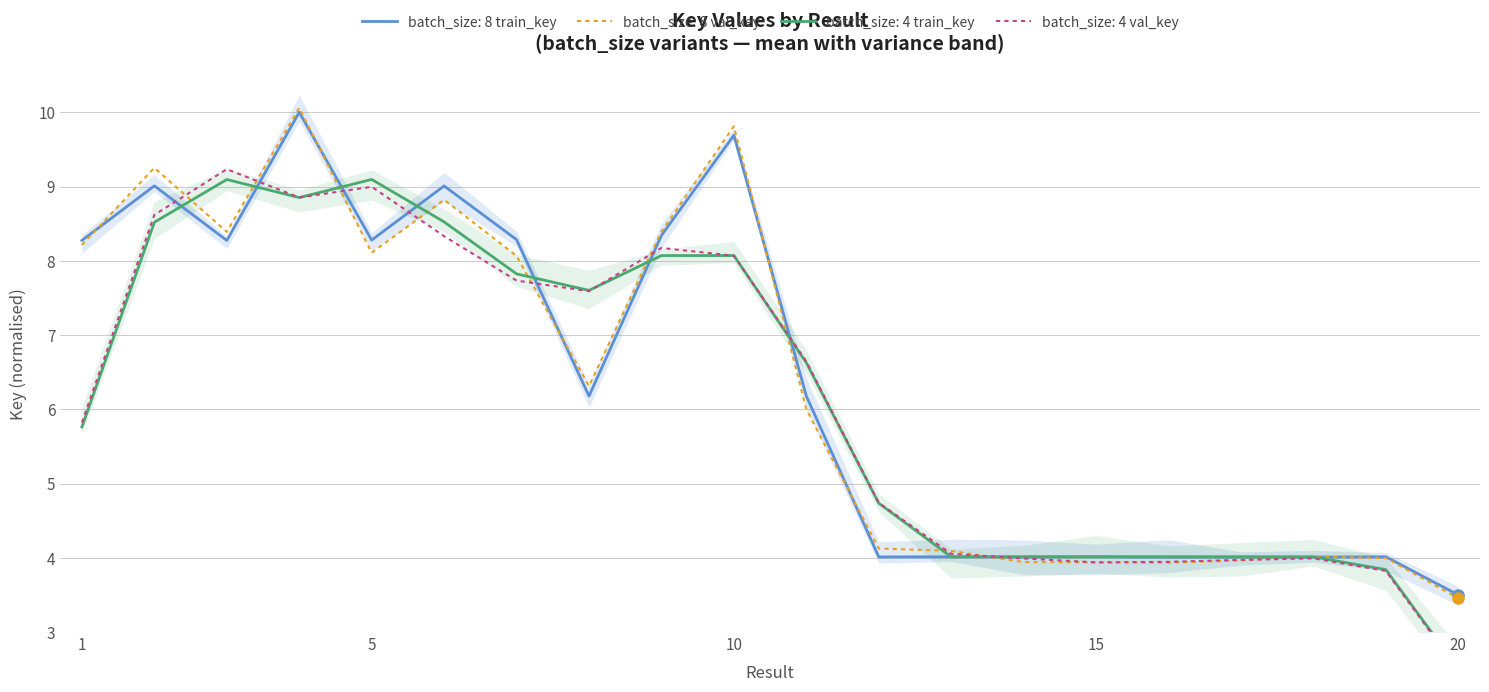

Reading right to left, transcribe all the data shown in this chart.

20=3.5	19=4.0	18=4.0	17=4.0	16=4.0	15=4.0	14=4.0	13=4.0	12=4.0	11=6.2	10=9.7	9=8.3	8=6.2	7=8.3	6=9.0	5=8.3	4=10.0	3=8.3	2=9.0	1=8.3